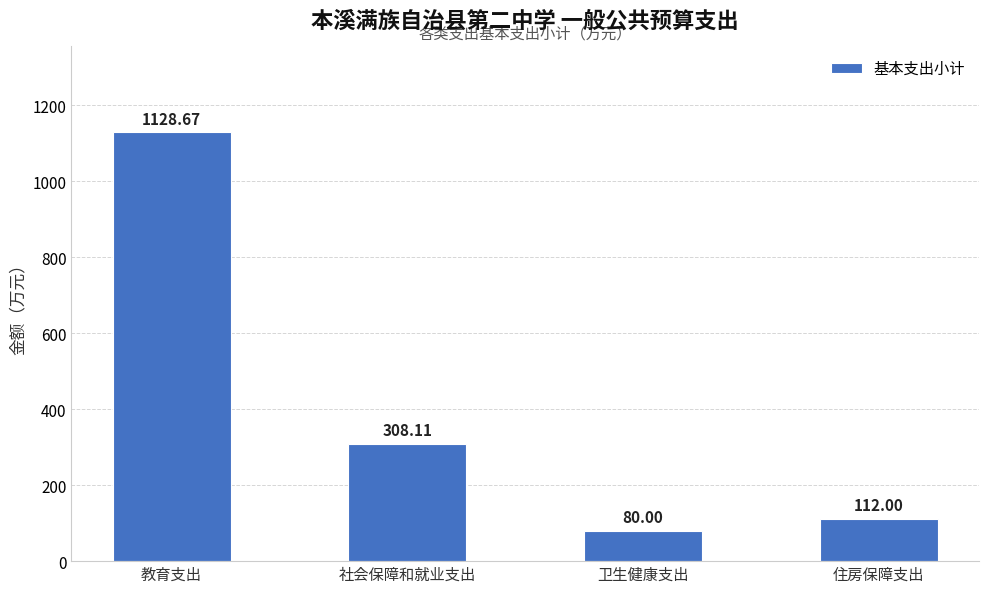

Which label corresponds to the smallest value in the chart?

卫生健康支出